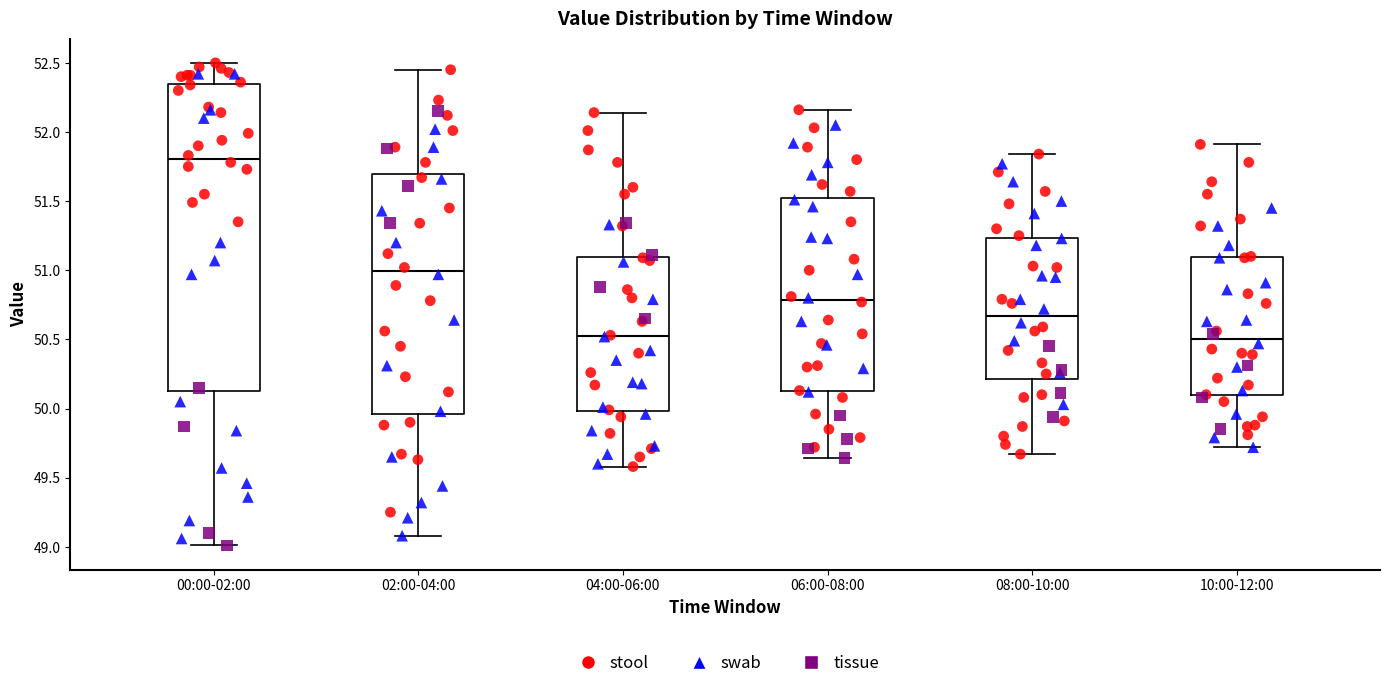

Comparing the boxes themselves (not the whiskers), which one is the tallest?

00:00-02:00